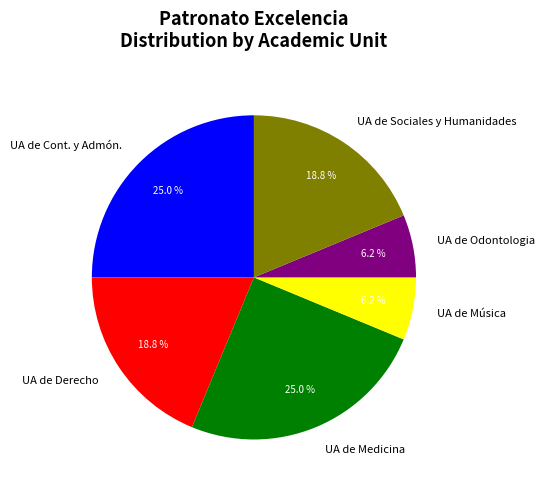

To the nearest percent, what is the average slice percentage?

17%